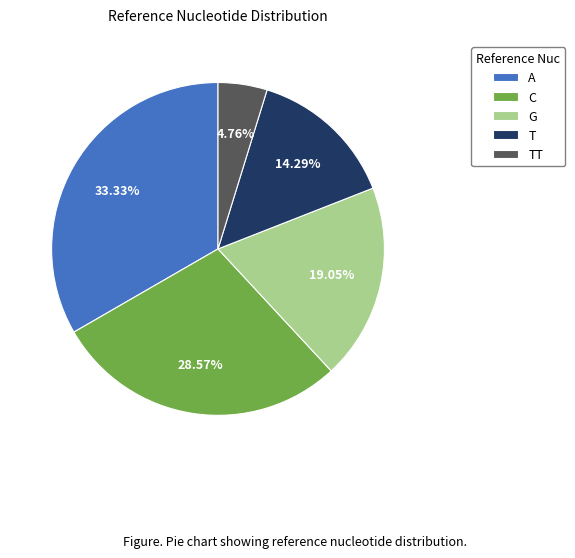

Which slice is the largest?

A